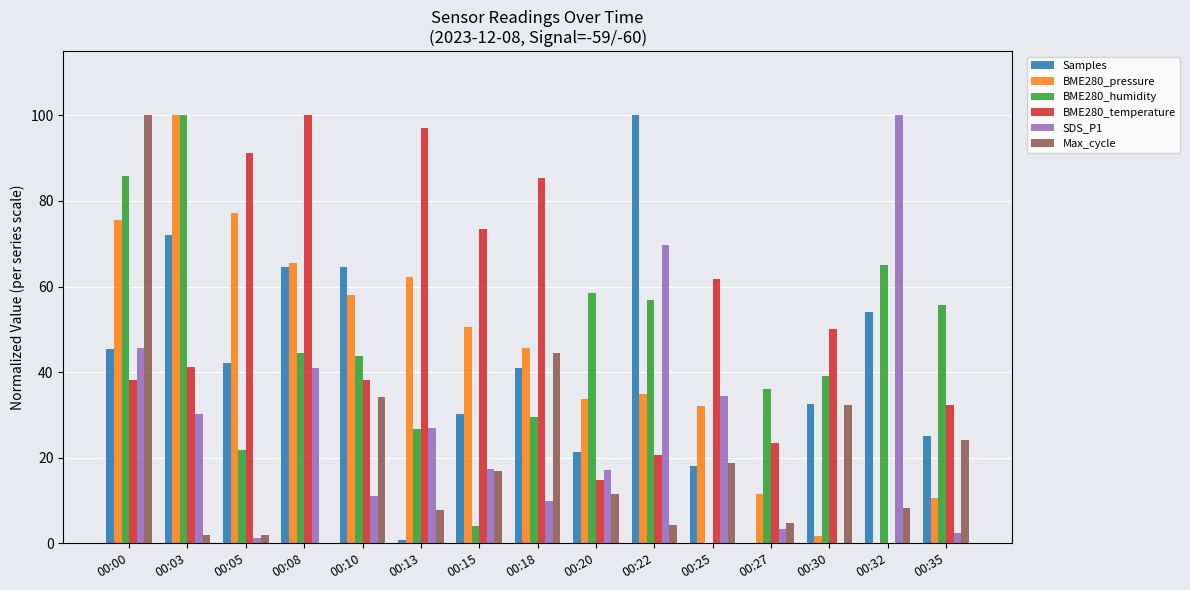

At which category is the sum across all series the highest?

00:00